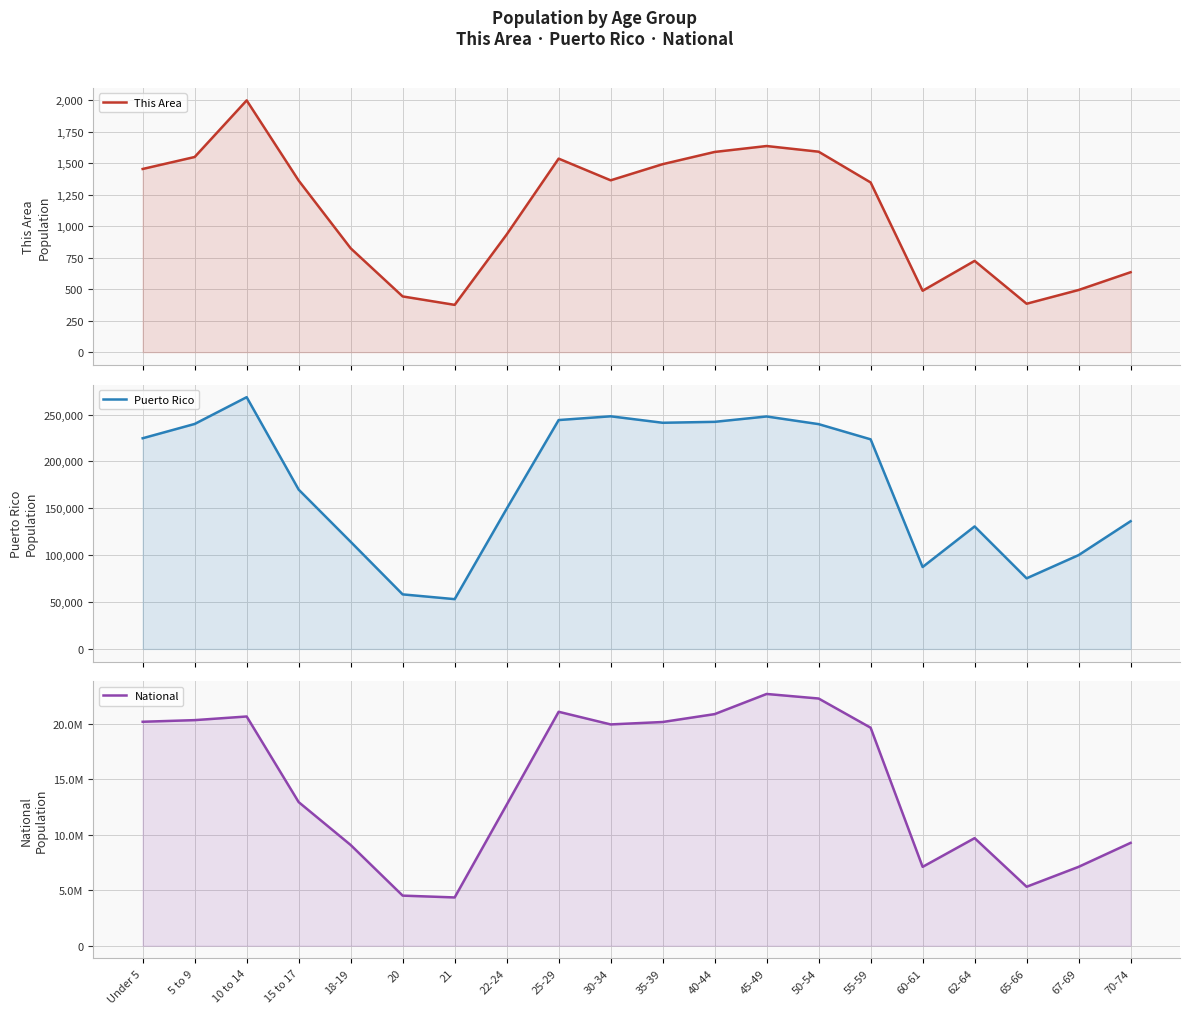

What is the spread (max minus min) of values at 70-74?

9277532